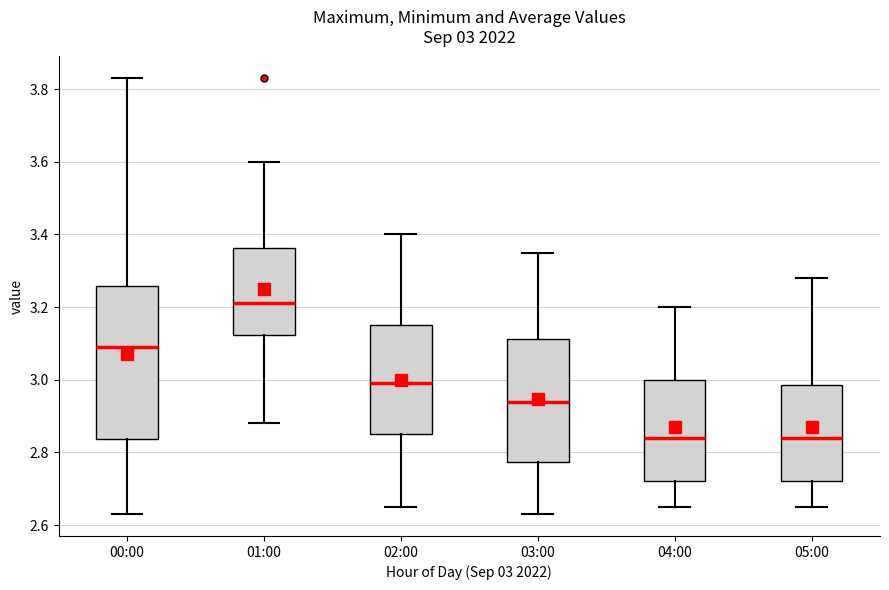

Comparing the boxes themselves (not the whiskers), which one is the tallest?

00:00